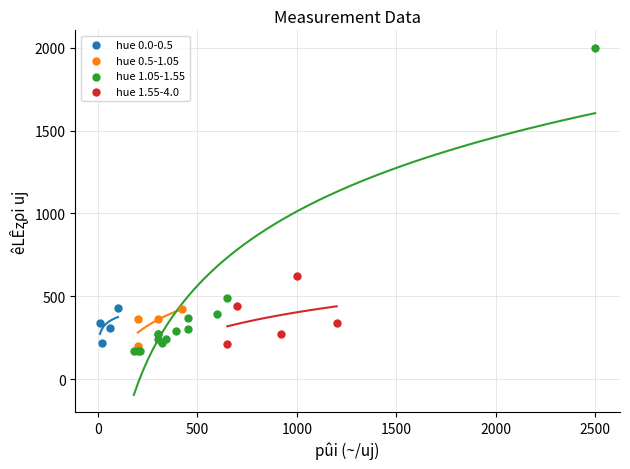

Which series reaches the maximum Y coordinate?

hue 1.05-1.55